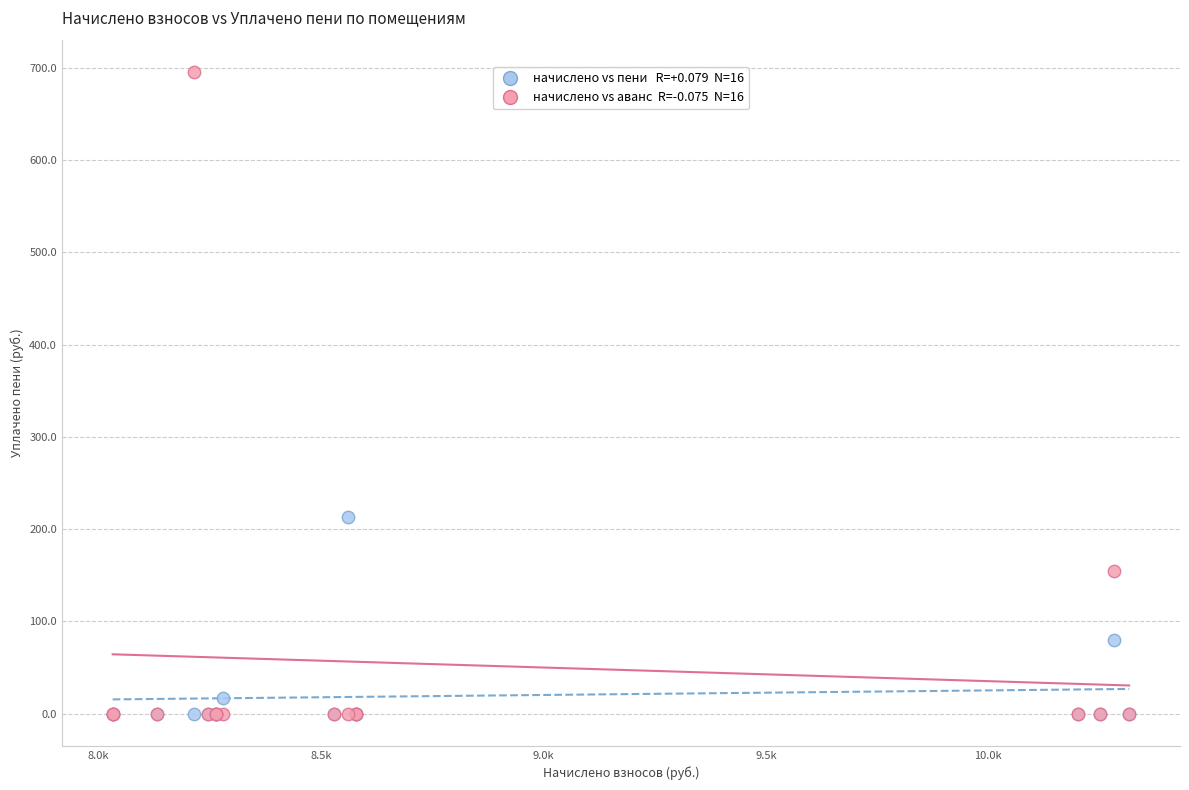

Across all series, what Y value is closest to 347?

213.6